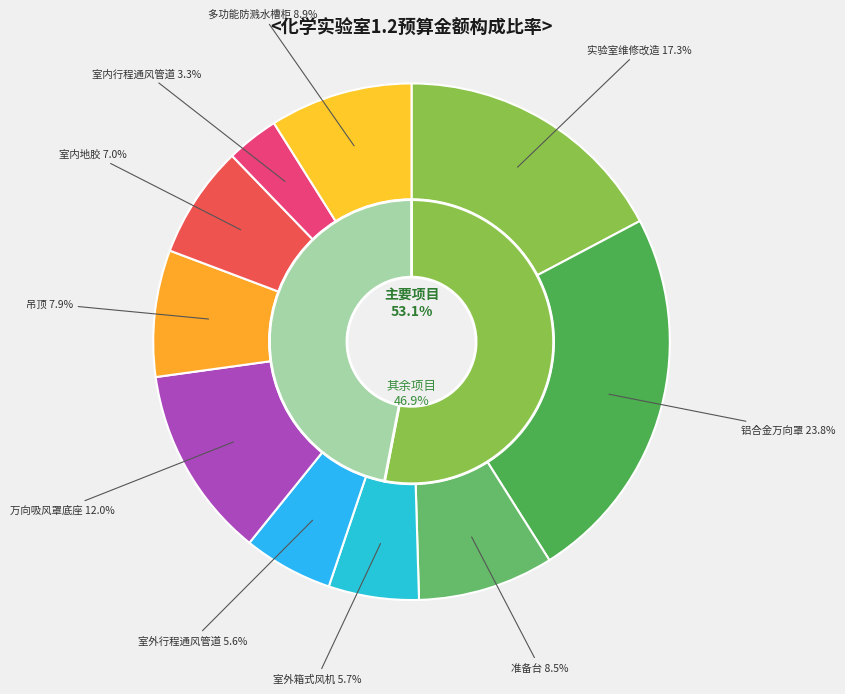

Which has a higher value, 万向吸风罩底座 or 多功能防溅水槽柜?

万向吸风罩底座